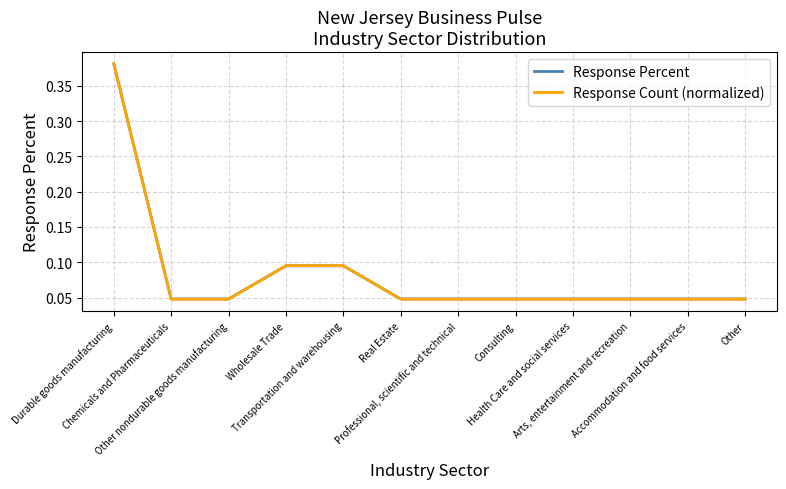

Which series has the widest spread of values?

Response Count (normalized)